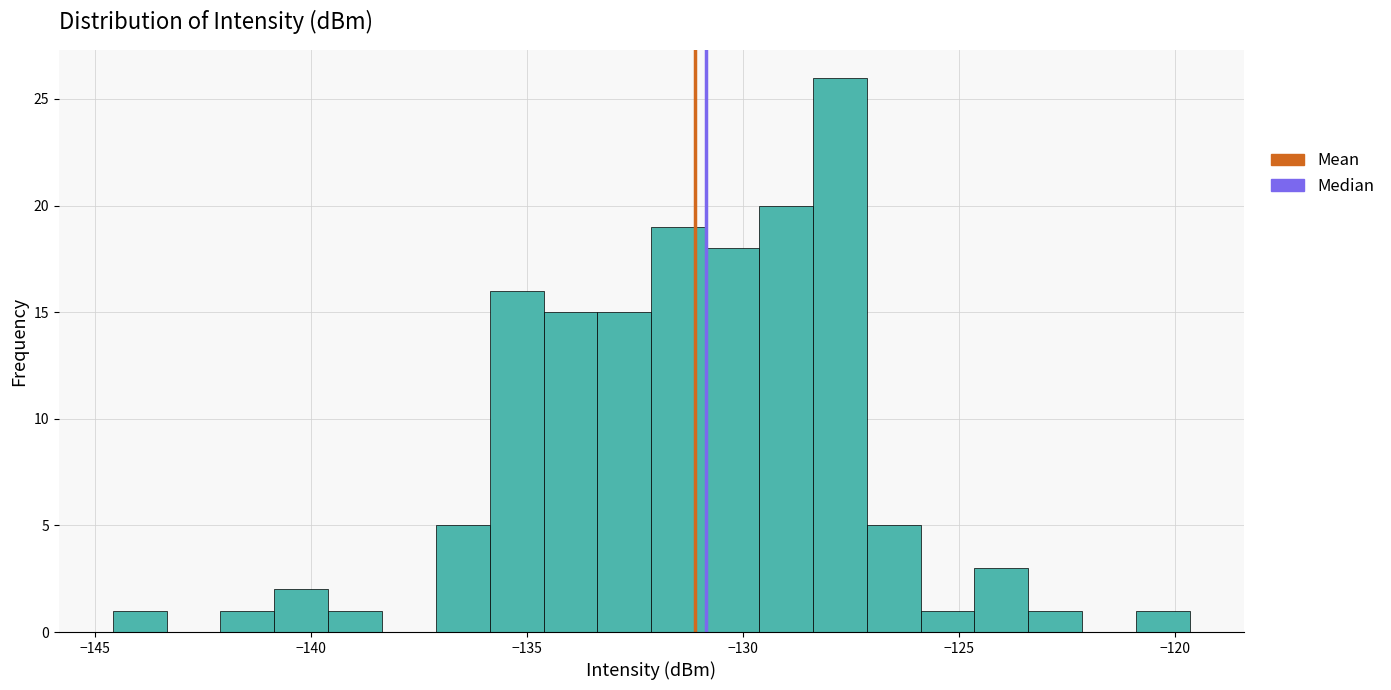

Read against the x-axis, roughly where is the centre of the tallest bar?

-128.0